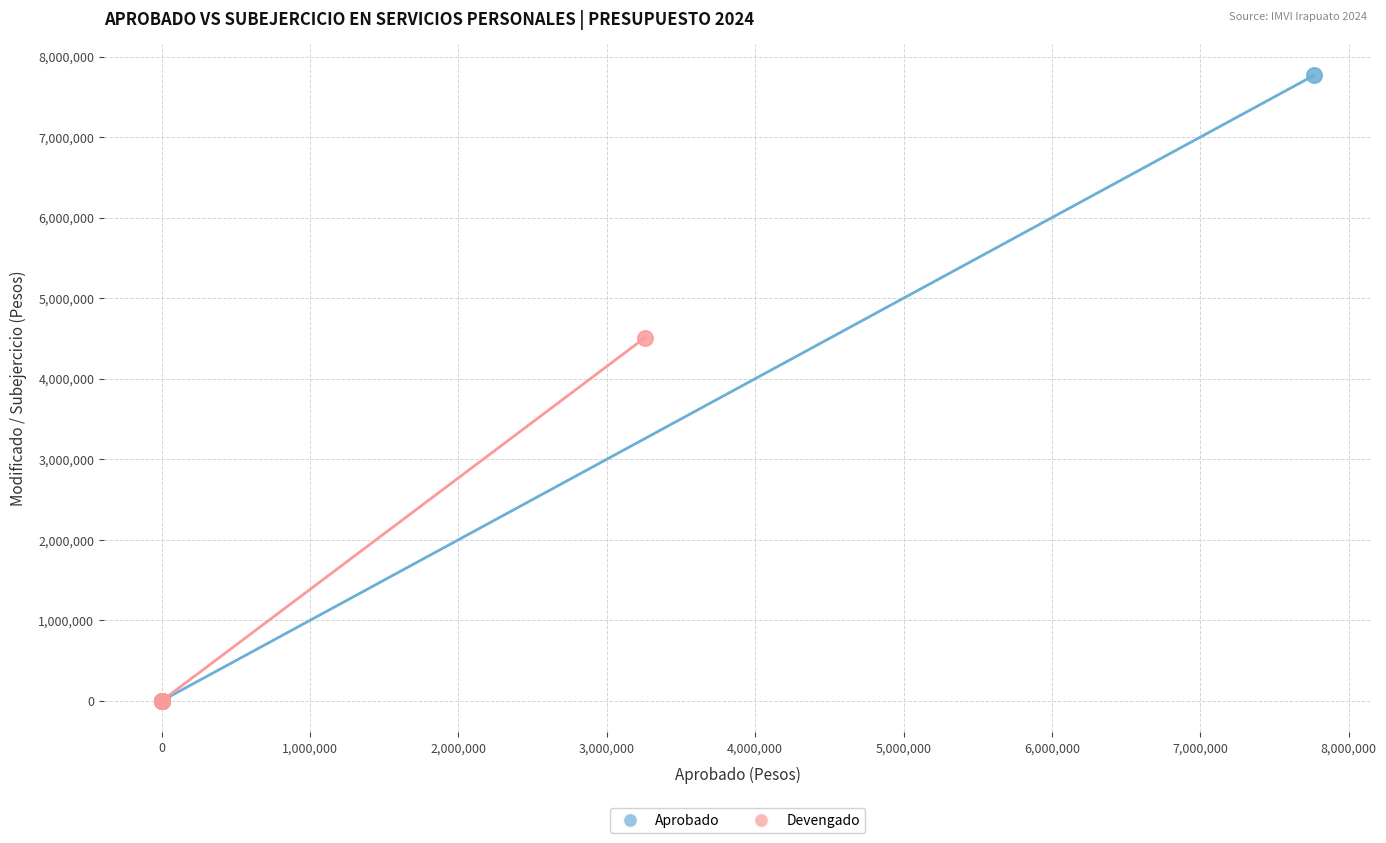

Which series has the largest Y range (max minus min)?

Aprobado